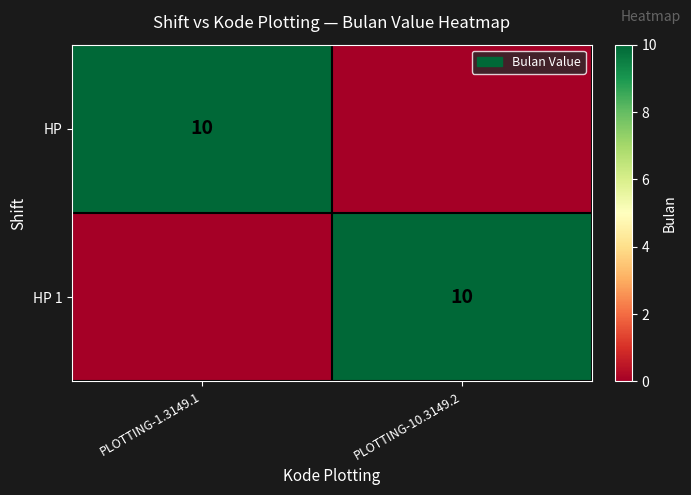

How many series are shown in this chart?

2